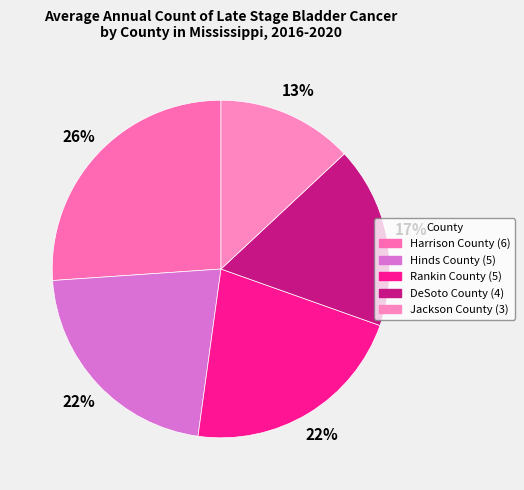

How many segments does this pie chart have?

5